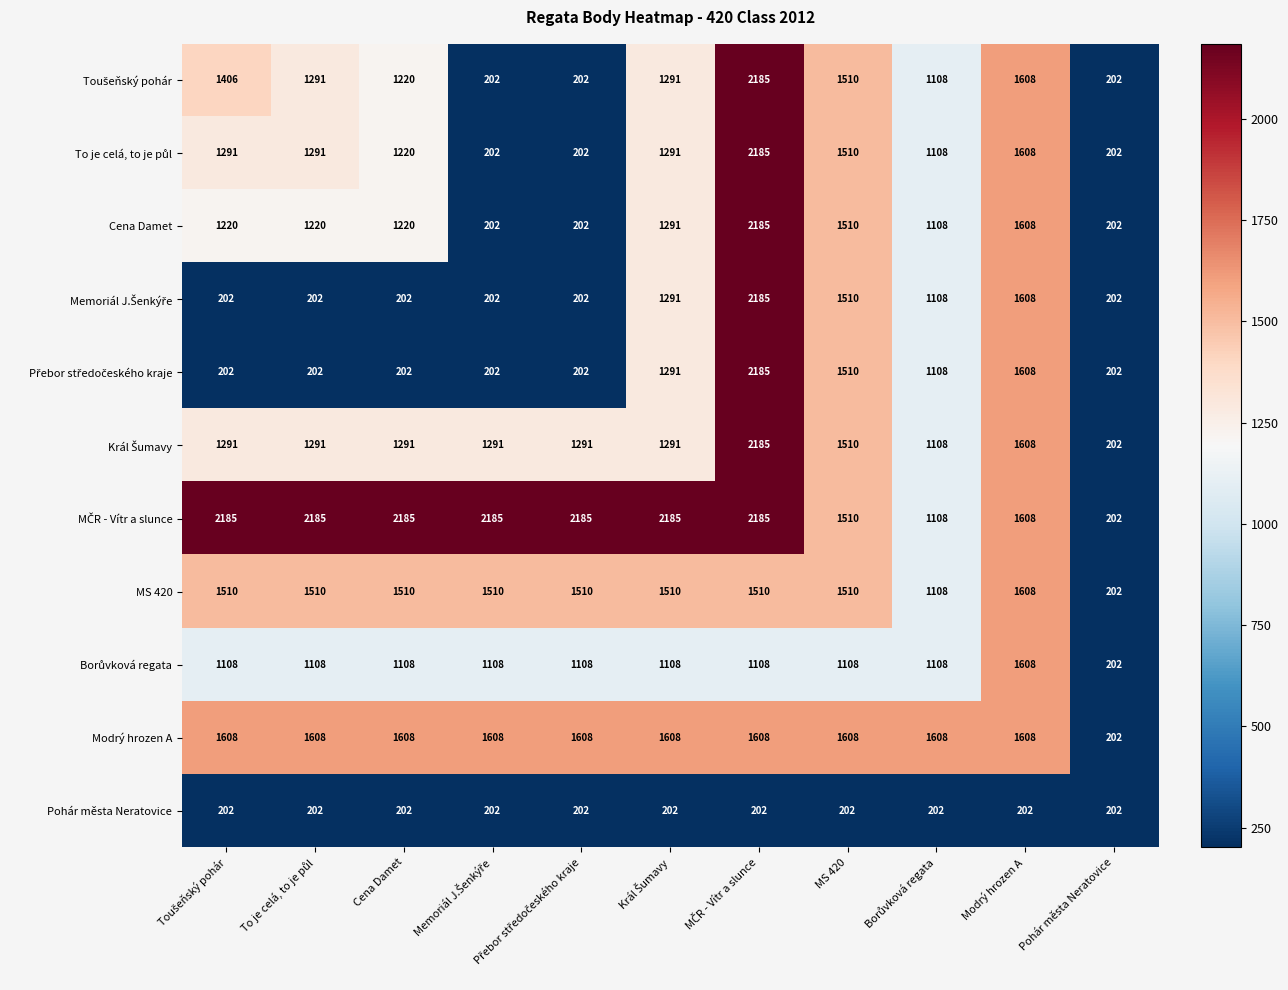

What value does the Modrý hrozen A series have at Pohár města Neratovice, to the nearest 100?

200